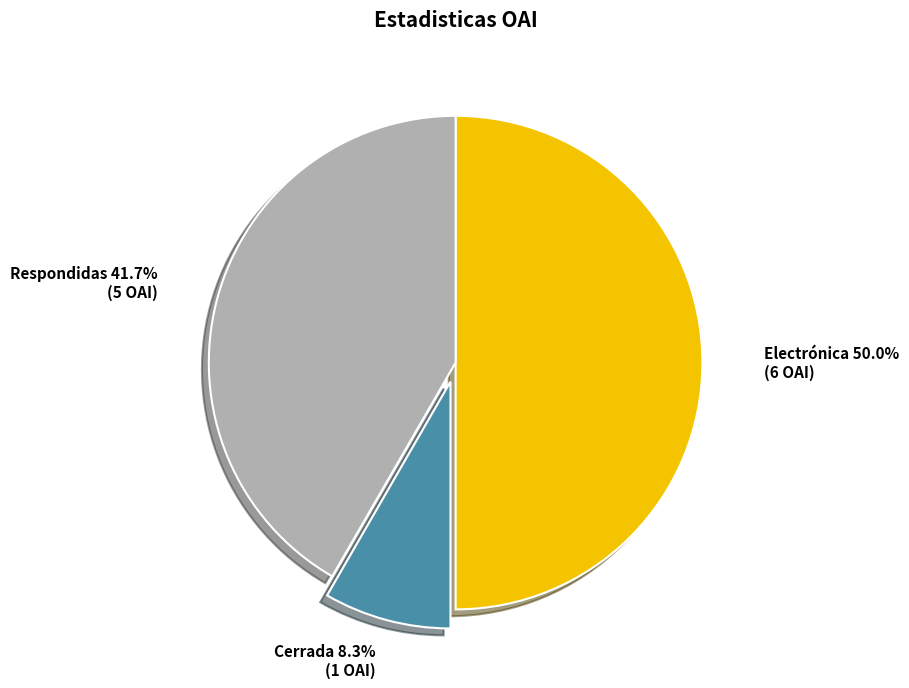

Count the number of slices in the pie.

3